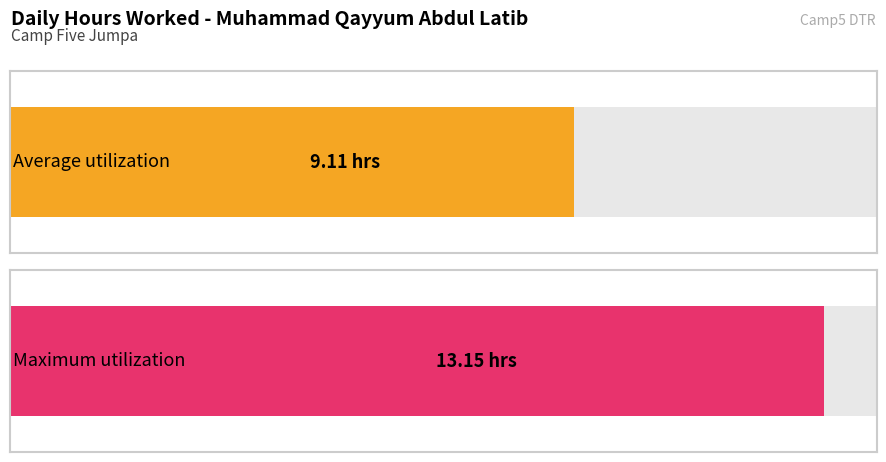

Does the chart contain stacked bars?

No